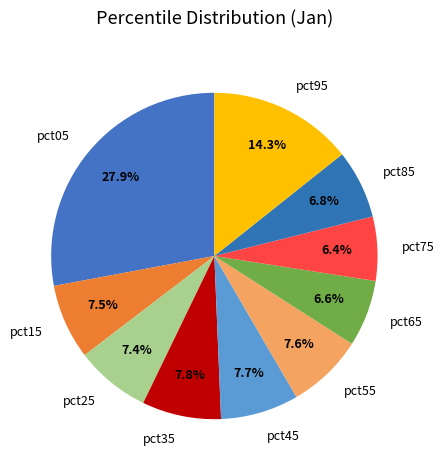

What percentage is NOT represented by pct15?

92.5%